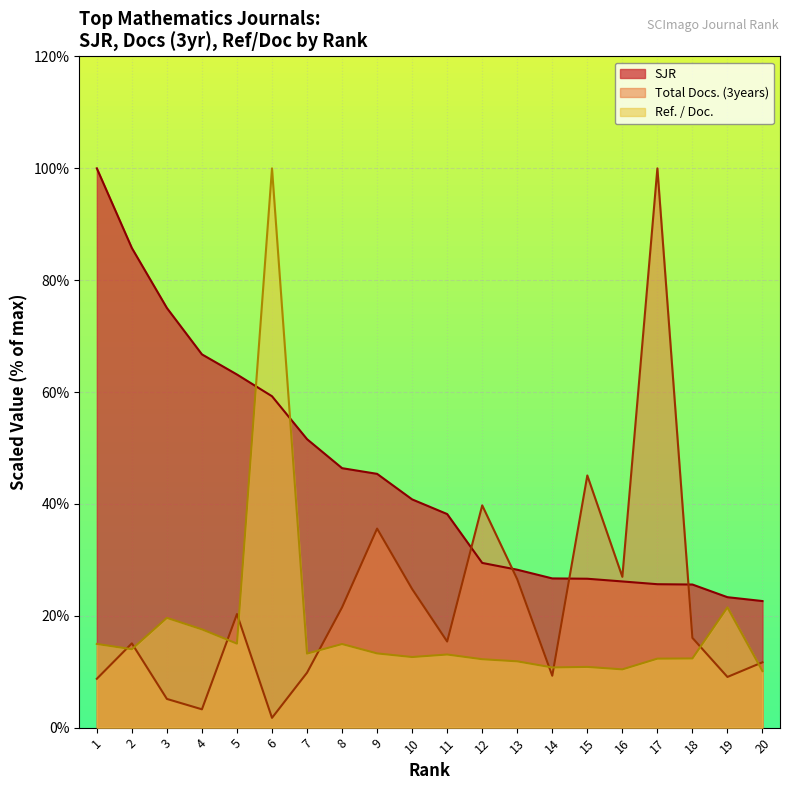

How many lines are shown in the chart?

3